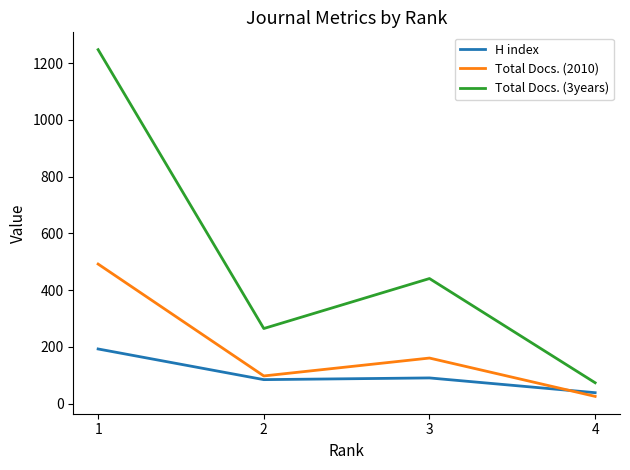

Rank the categories by Total Docs. (2010) value from lowest to highest.

4, 2, 3, 1